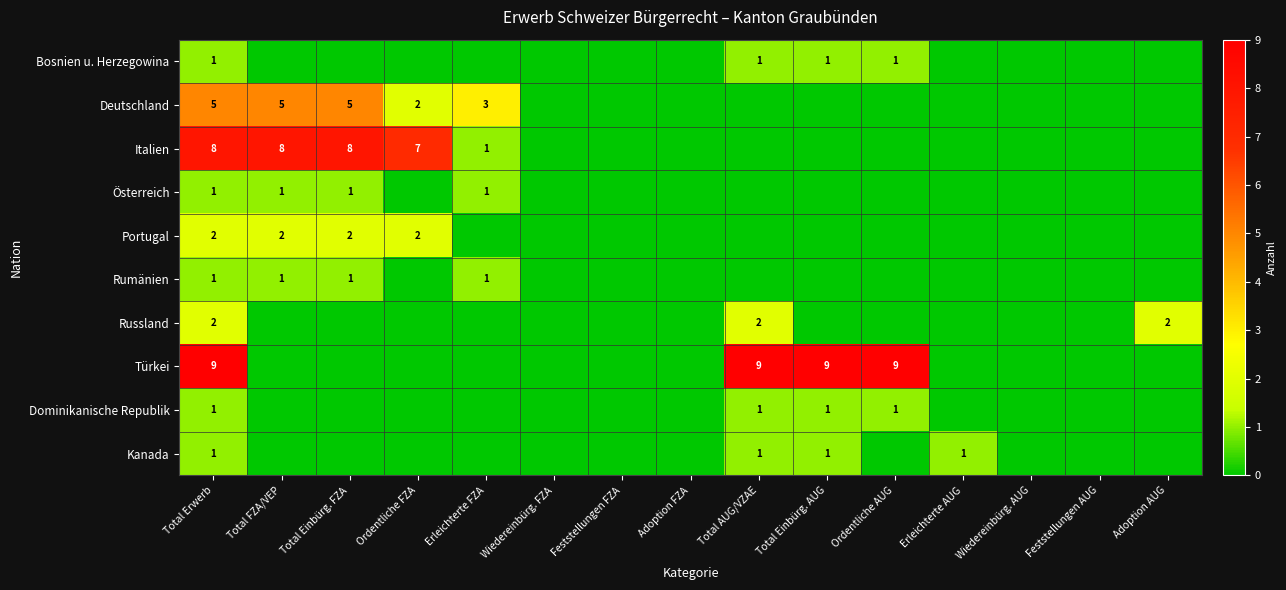

True or false: Kanada has a value of 1 at Erleichterte AUG.

True